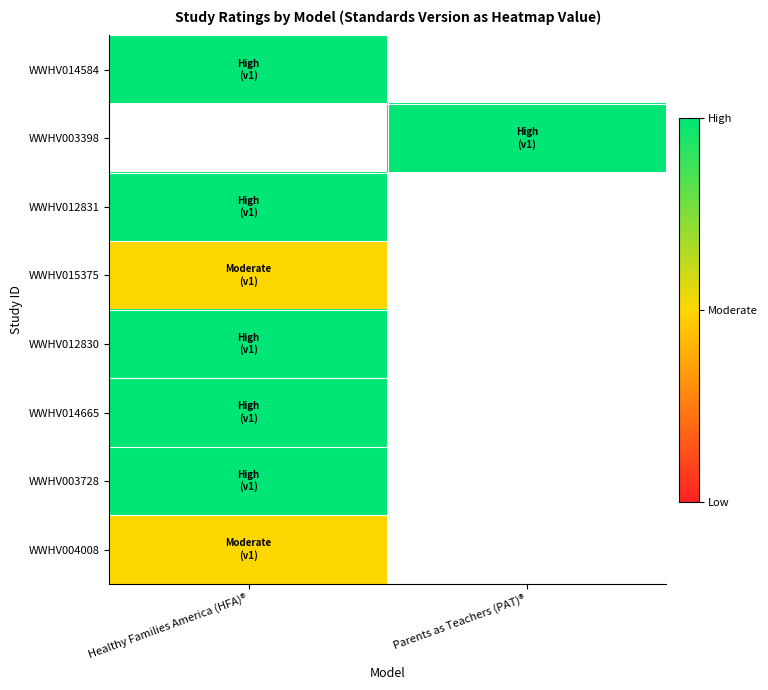

Rank the series by their average value, from highest to lowest.

WWHV014584, WWHV003398, WWHV012831, WWHV015375, WWHV012830, WWHV014665, WWHV003728, WWHV004008